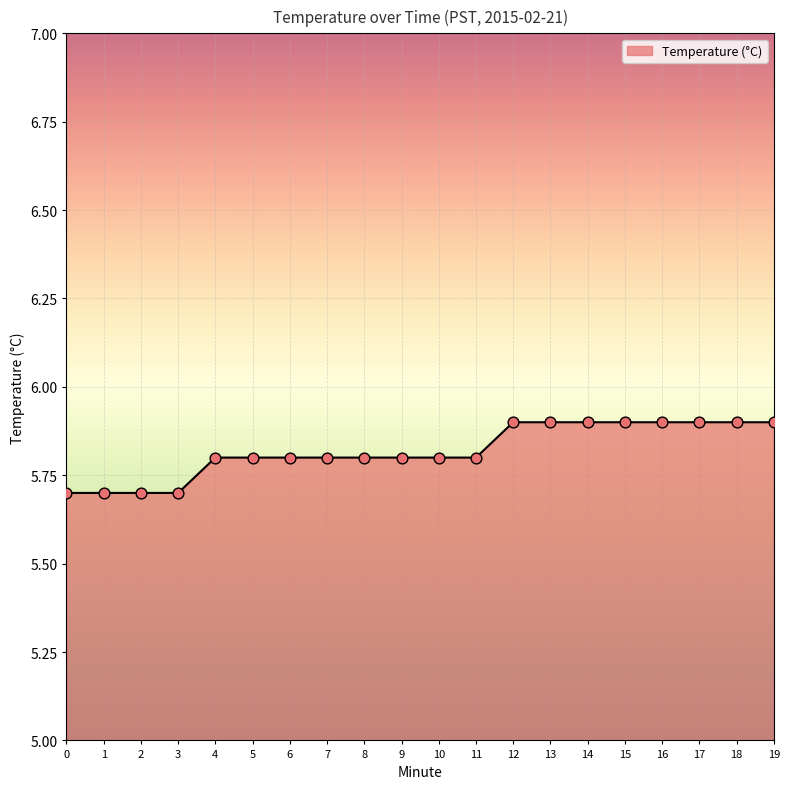

What is the change in value from 10 to 19?

+0.1